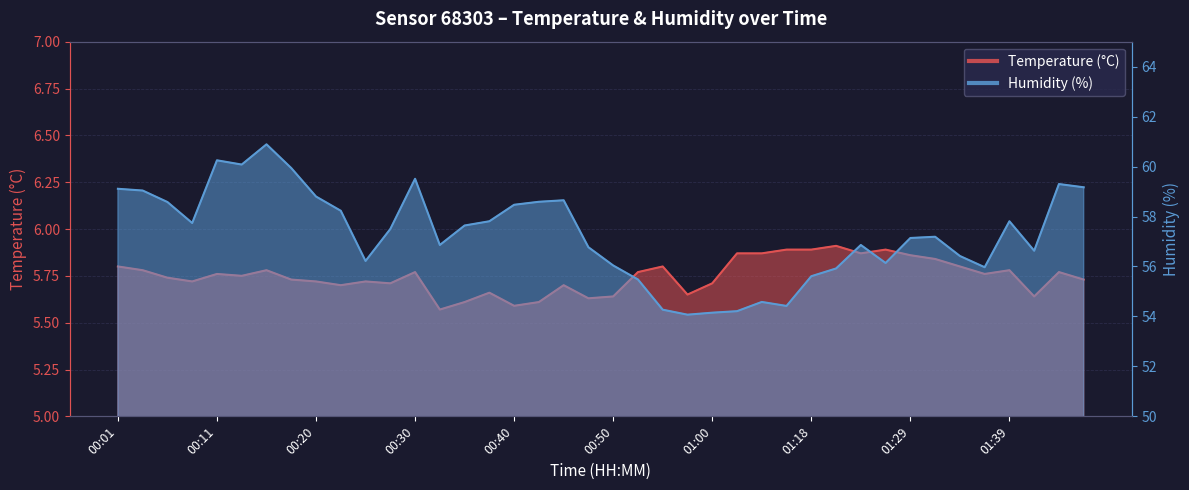

At which category does Temperature (°C) reach its first local valley?

00:08